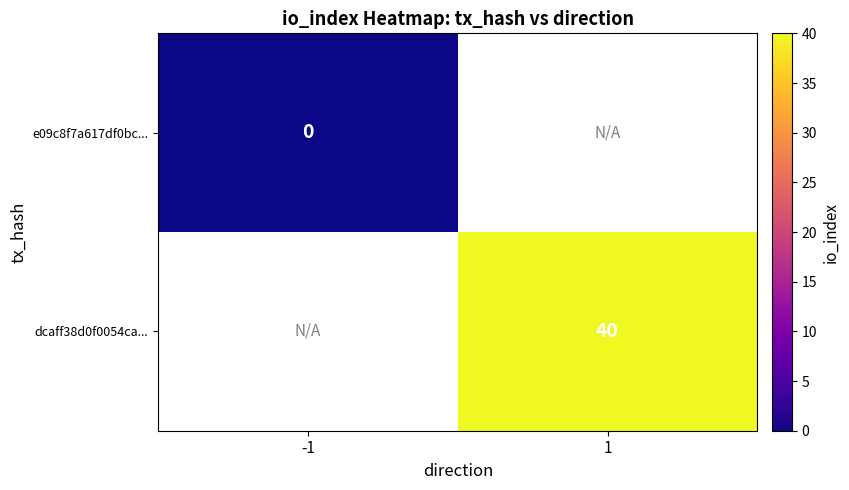

Is it true that dcaff38d0f0054ca... equals 8 at 1?

False